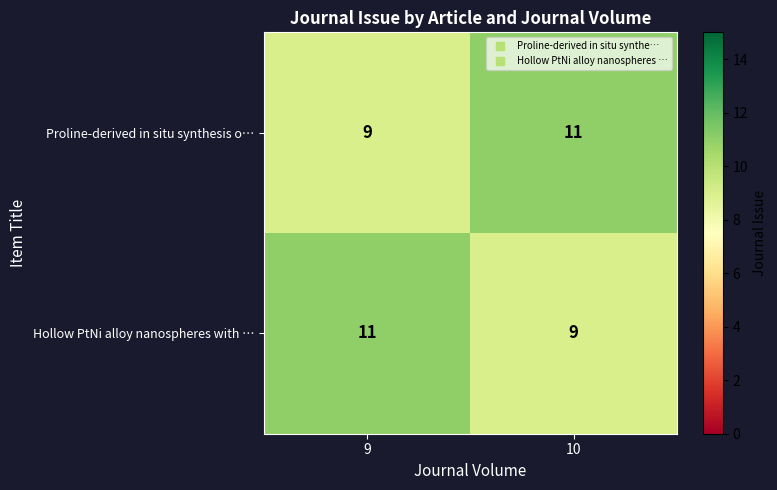

What value does the Hollow PtNi alloy nanospheres with … series have at 10?

9